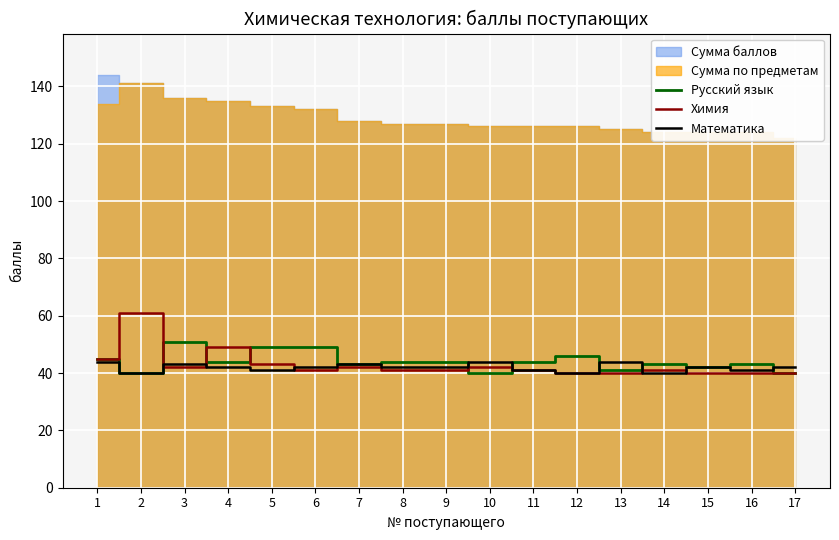

Where do Математика and Русский язык first cross each other?

9 and 10